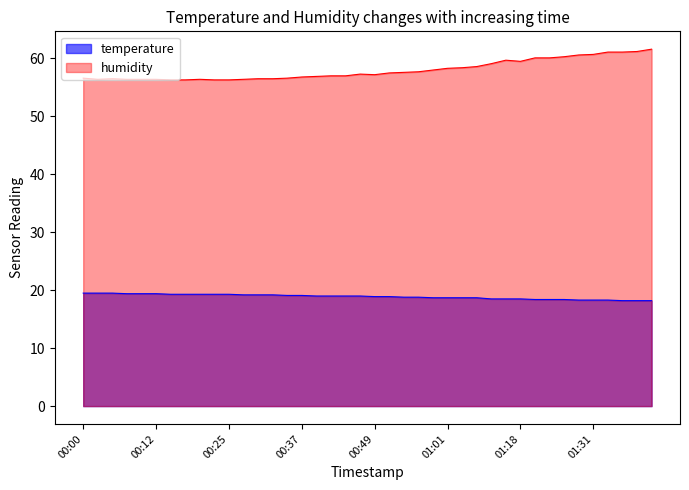

Which series has the widest spread of values?

humidity